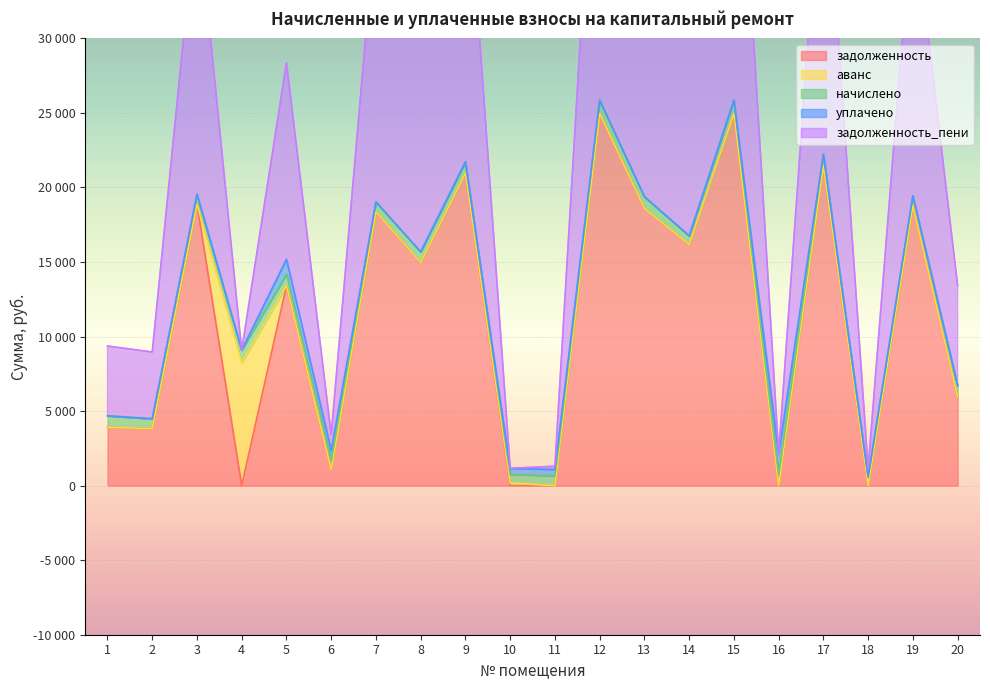

True or false: задолженность_пени has a value of 336.9 at 18.

False